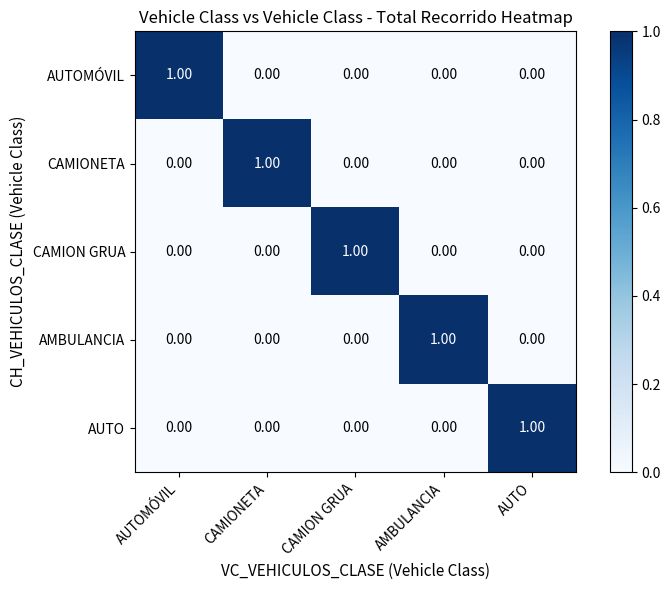

At how many categories does at least one series exceed 0?

5